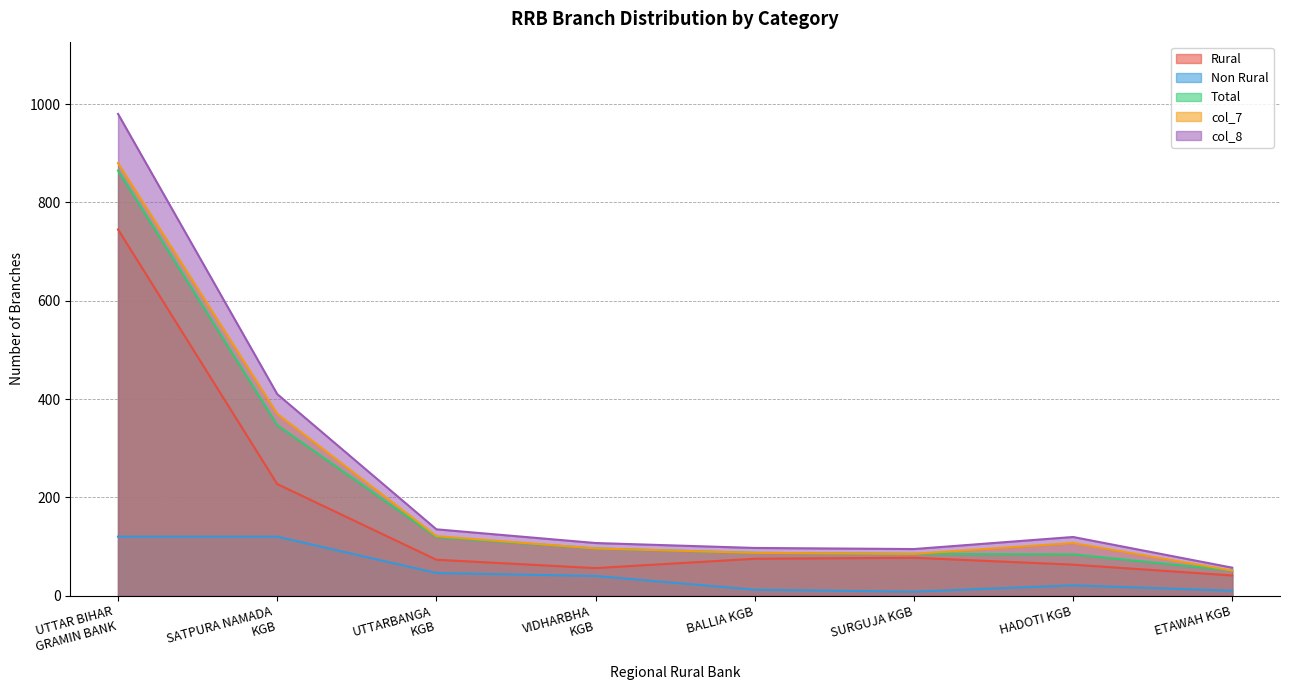

Reading right to left, list all the values displayed in this chart.

Rural: 41.0	63.0	77.0	75.0	56.0	73.0	227.0	745.0
Non Rural: 10.0	21.0	8.0	12.0	40.0	46.0	120.0	120.0
Total: 51.0	84.0	85.0	87.0	96.0	119.0	347.0	865.0
col_7: 51.0	107.0	85.0	87.0	96.0	121.0	370.0	880.0
col_8: 56.9	119.3	94.8	97.0	107.0	134.9	410.0	980.0